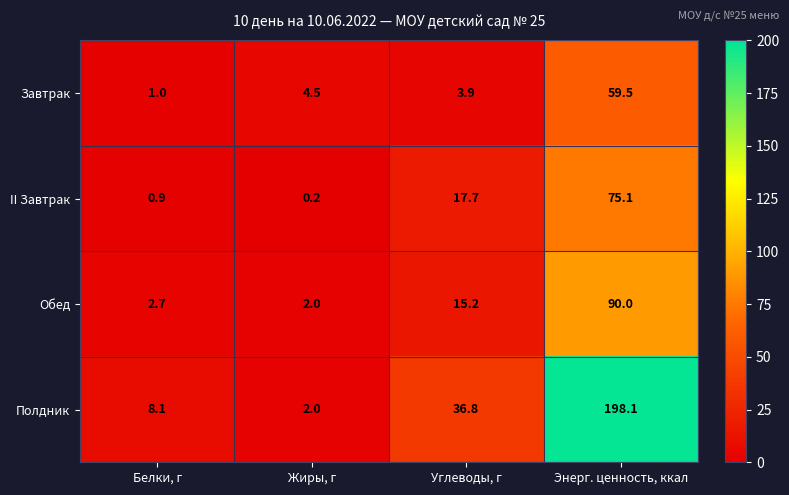

At which category does the chart reach its minimum across all series?

Жиры, г